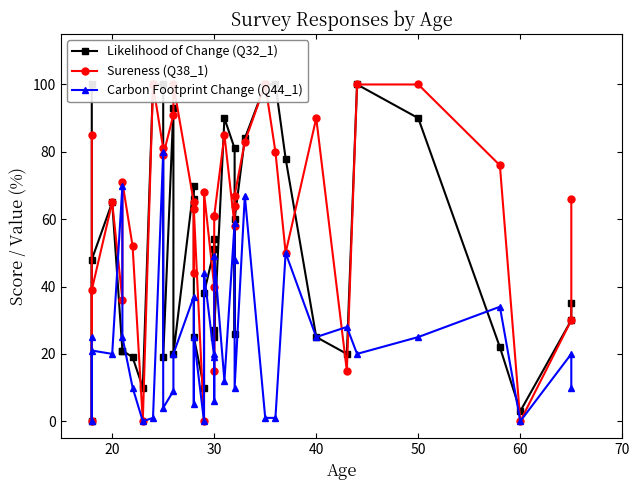

How many distinct data groups are displayed?

3